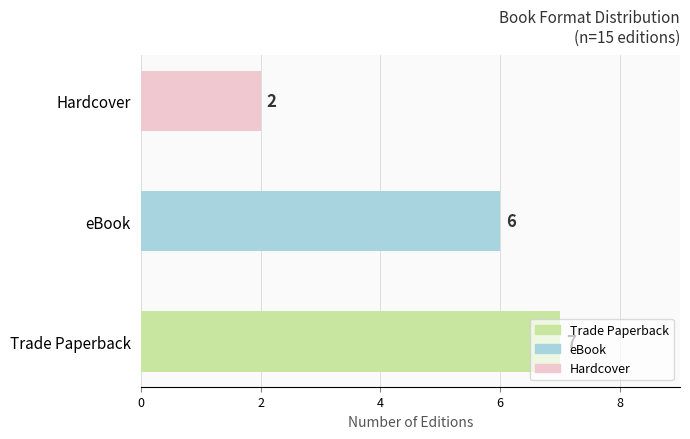

What is the difference between the maximum and minimum values?

5